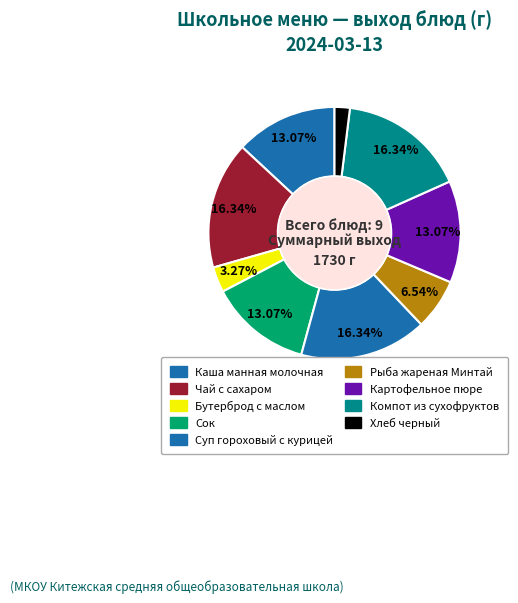

To the nearest percent, what is the difference between the largest and smallest slice percentages?

14%